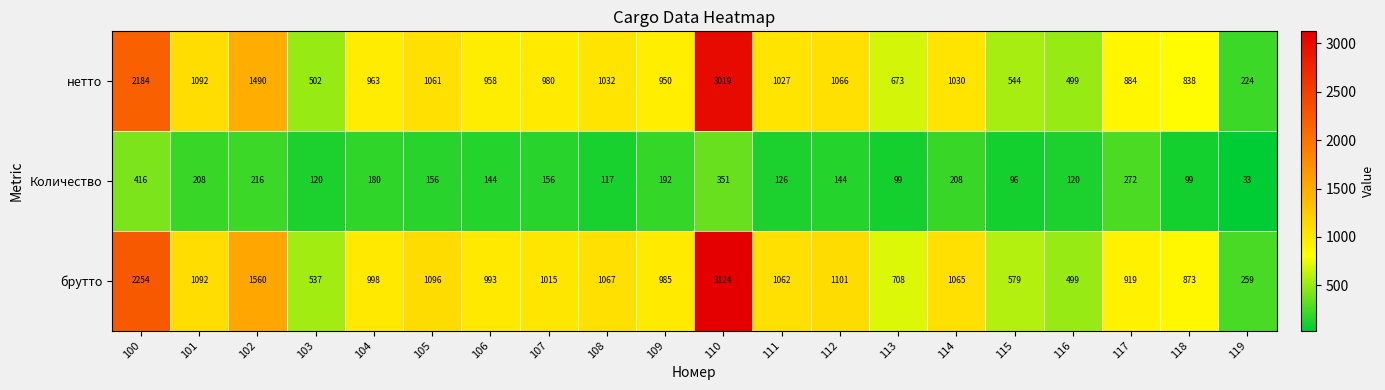

How many values in the брутто series are below 1015?

10